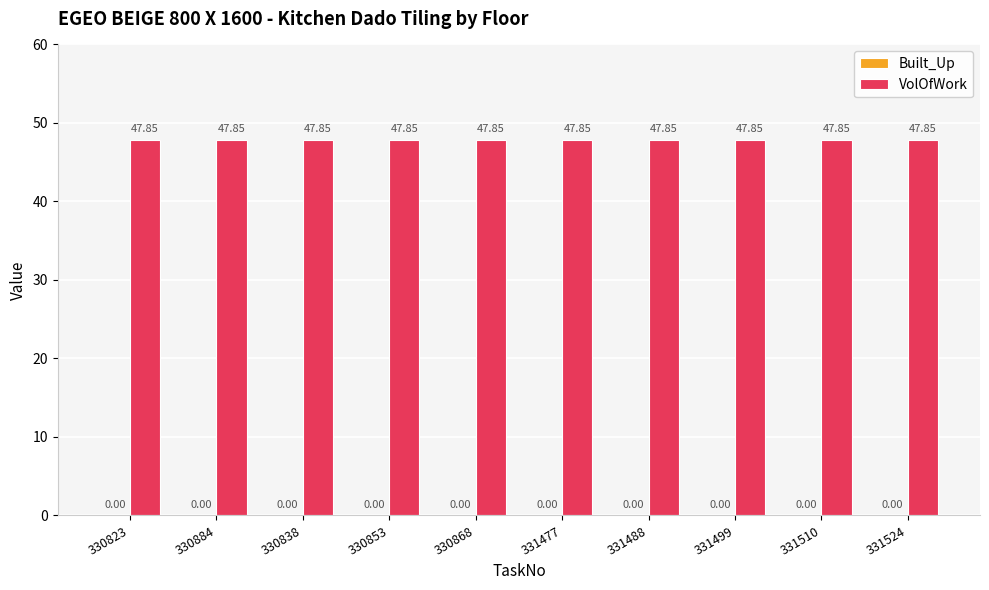

What are all the series names shown in the legend?

Built_Up, VolOfWork